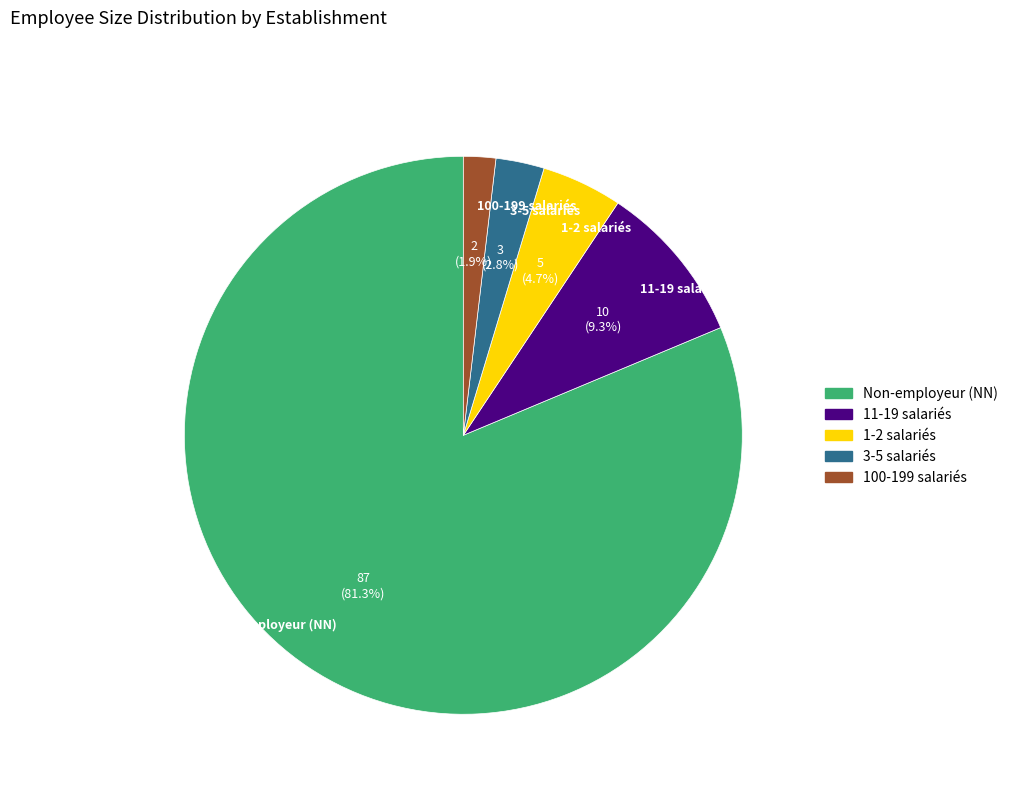

Which slice is the largest?

Non-employeur (NN)